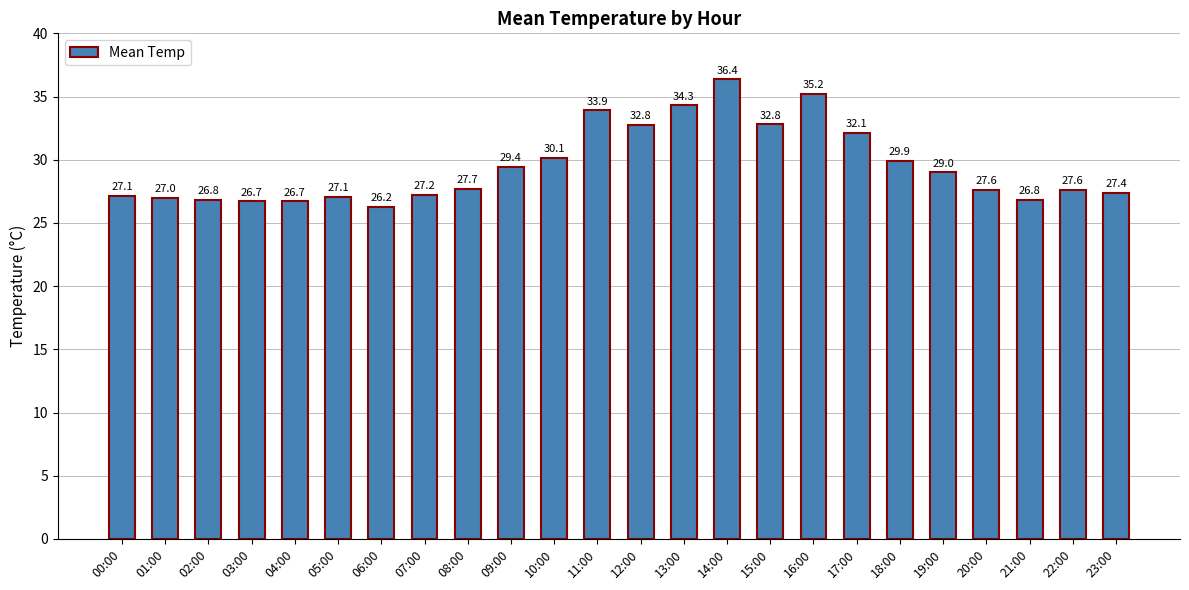

What is the average value?

29.5